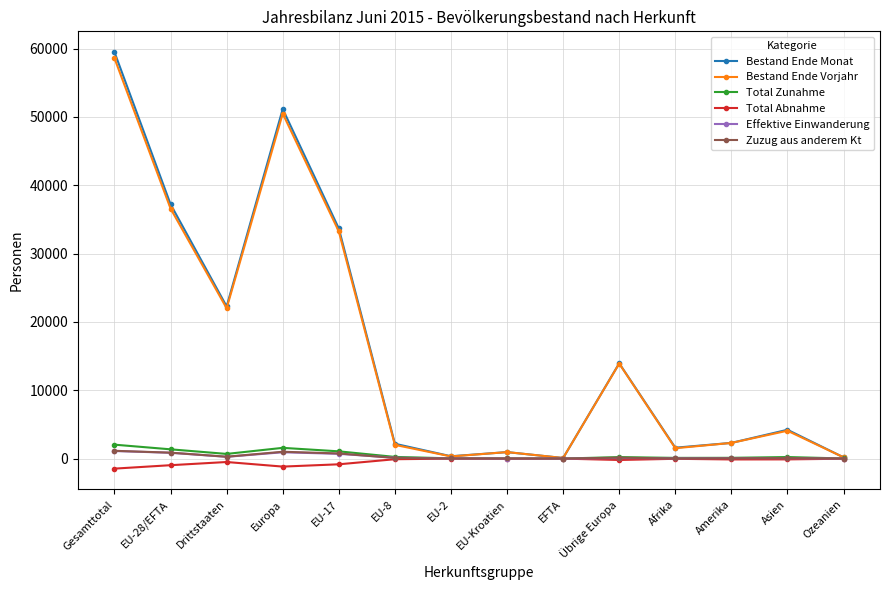

Where is the first local maximum for Bestand Ende Vorjahr?

Europa